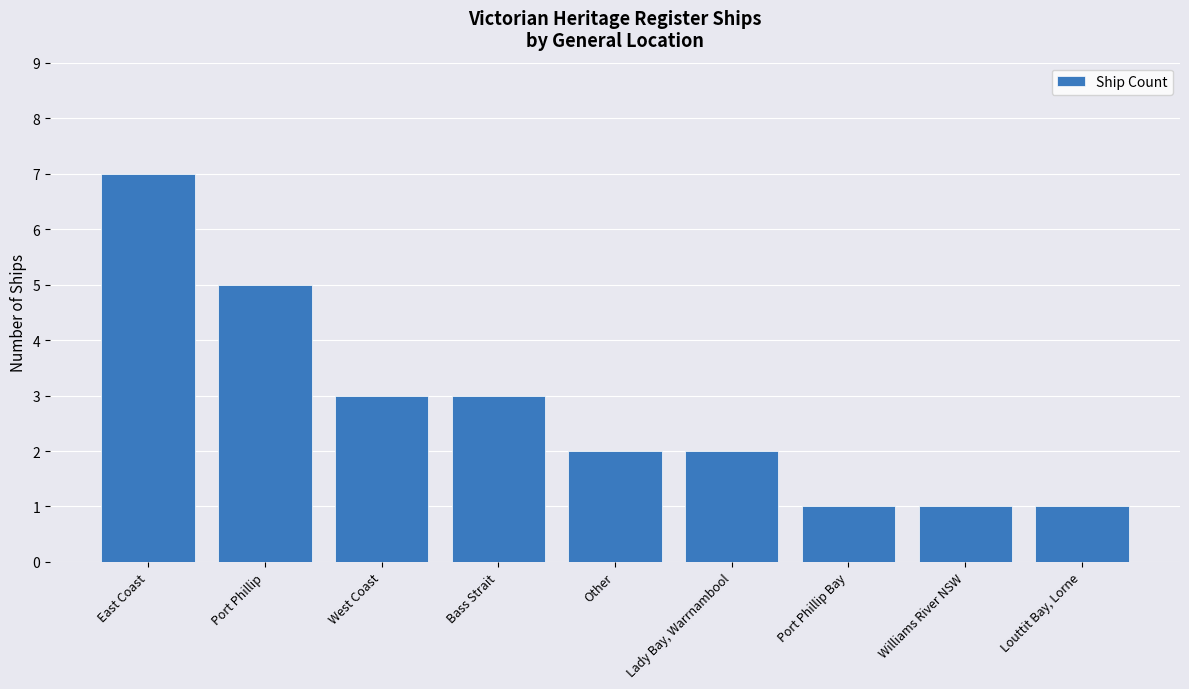

Approximately how many times larger is the value at East Coast compared to West Coast?

2.3